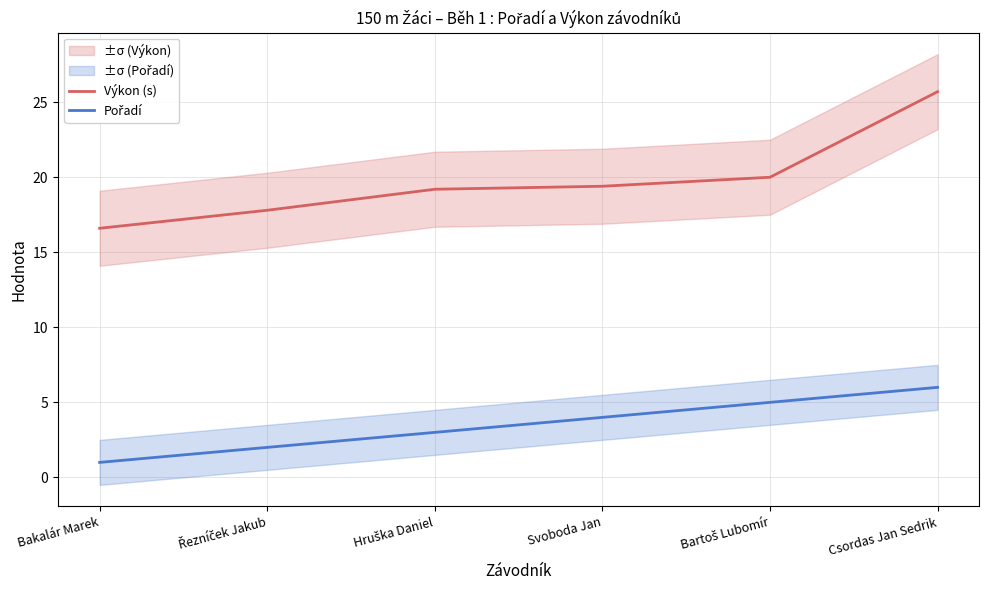

What is the sum of all Výkon (s) values?

118.7